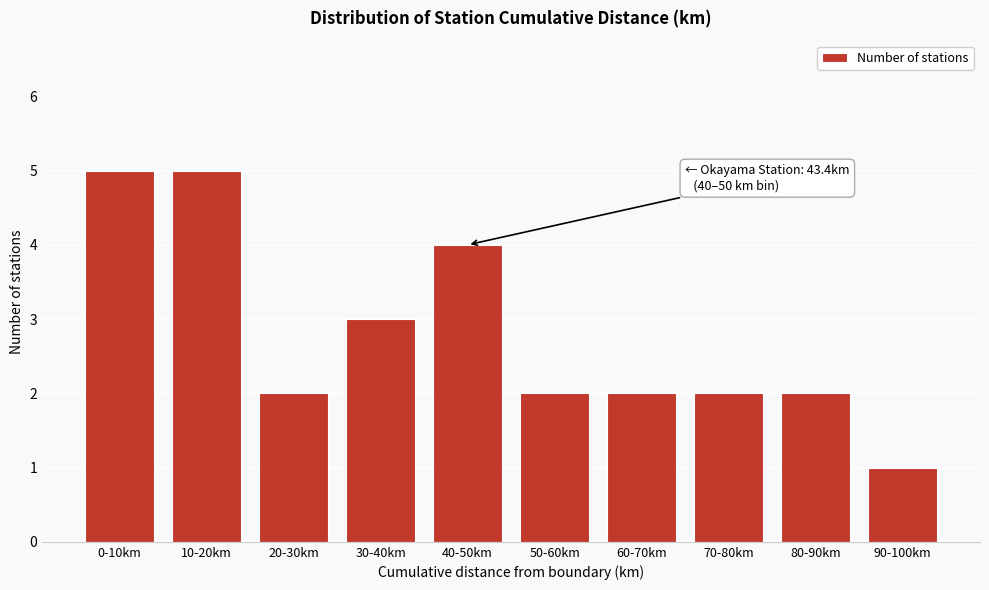

Reading left to right, list all the values displayed in this chart.

0-10km=5	10-20km=5	20-30km=2	30-40km=3	40-50km=4	50-60km=2	60-70km=2	70-80km=2	80-90km=2	90-100km=1